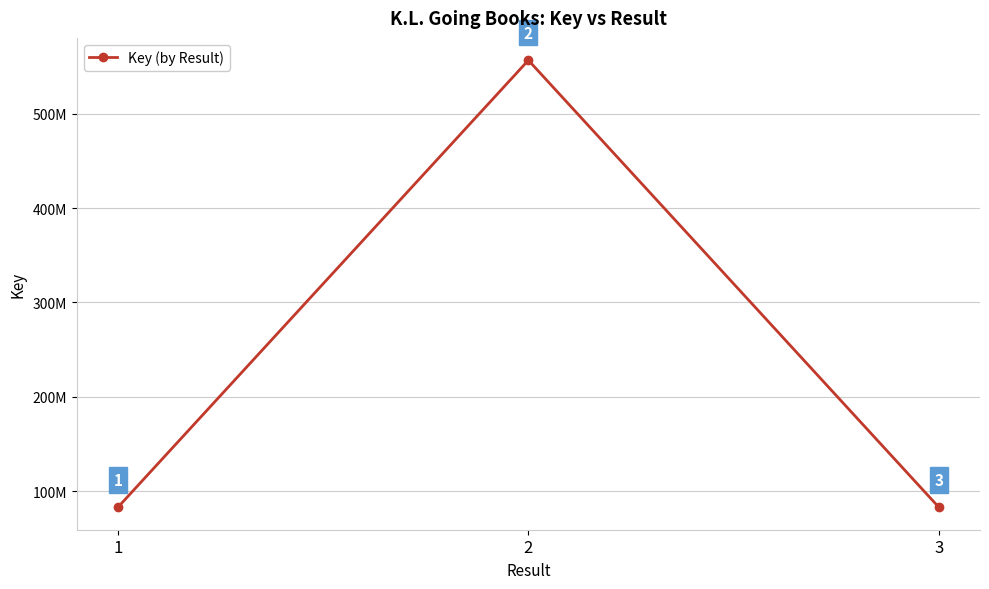

Reading left to right, transcribe all the data shown in this chart.

1=82980734	2=556505949	3=82980178